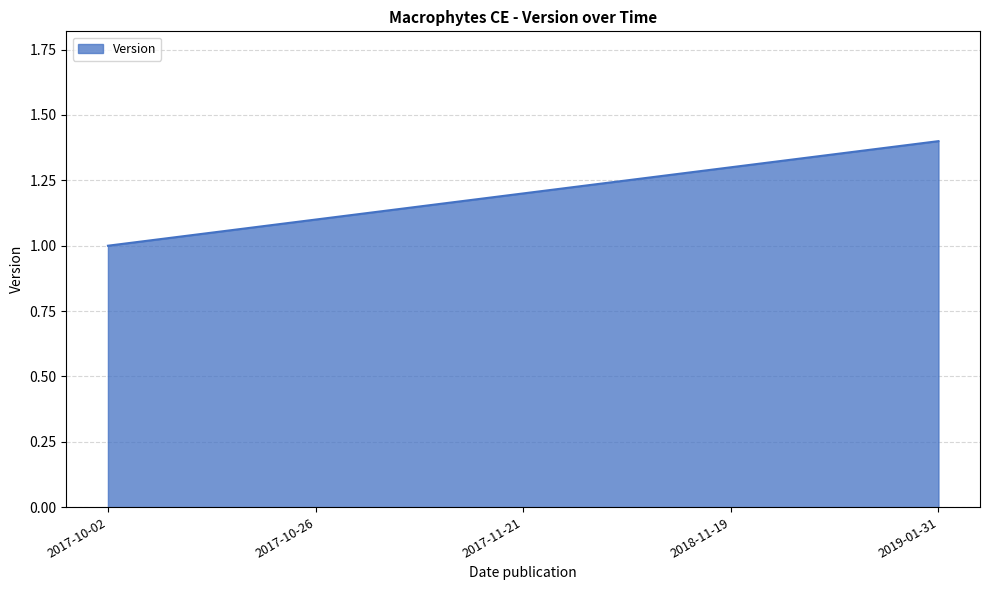

The chart shows a value of 1.8 at 2018-11-19. True or false?

False